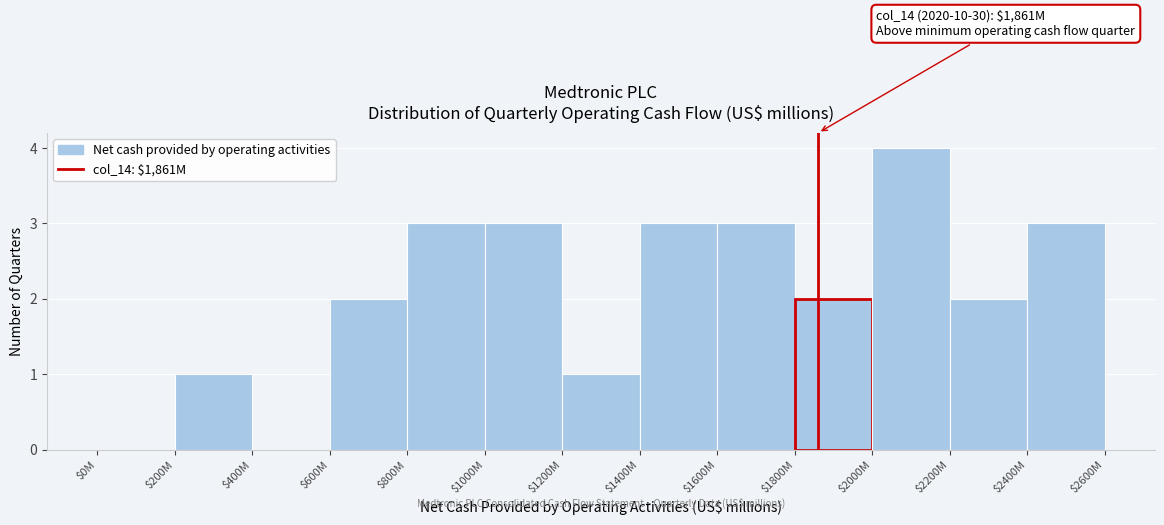

What is the approximate value at $2000M?

4